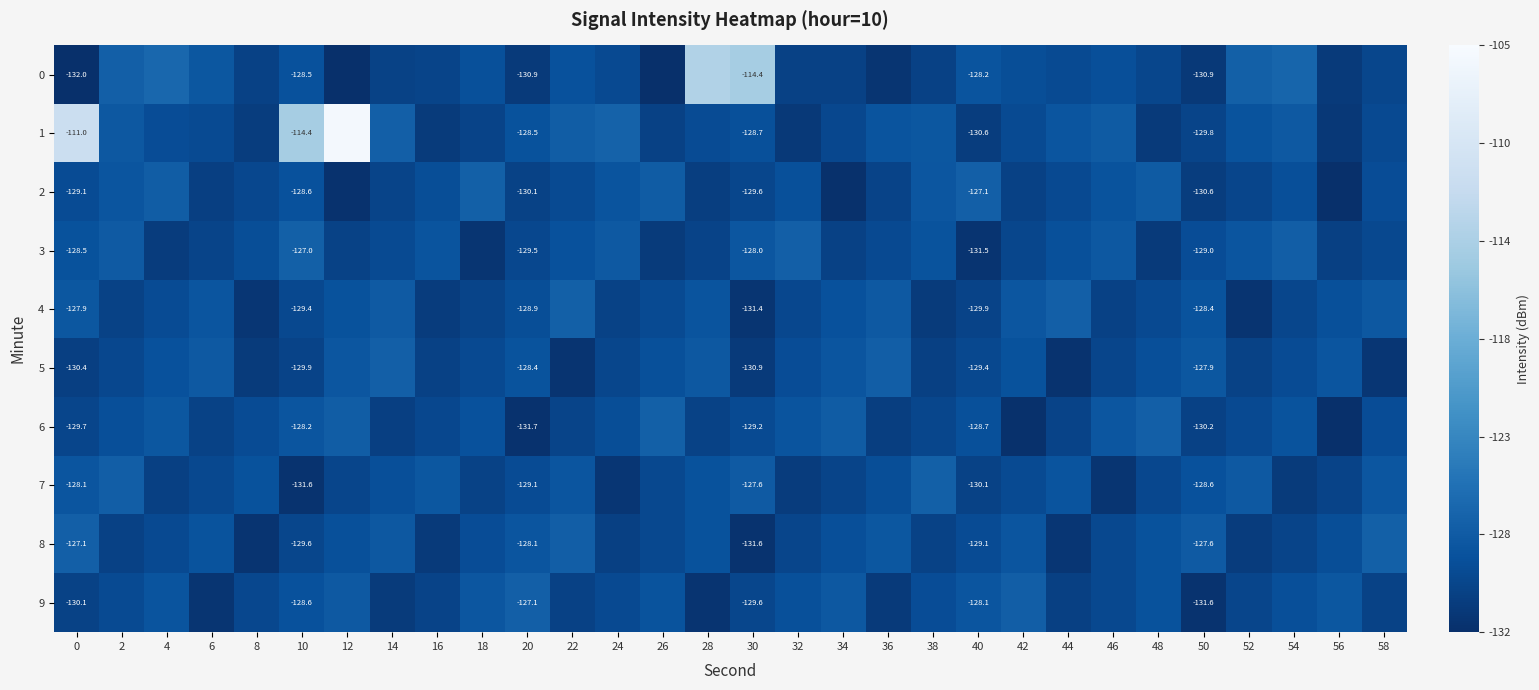

At which label is 5 closest to -129?

32